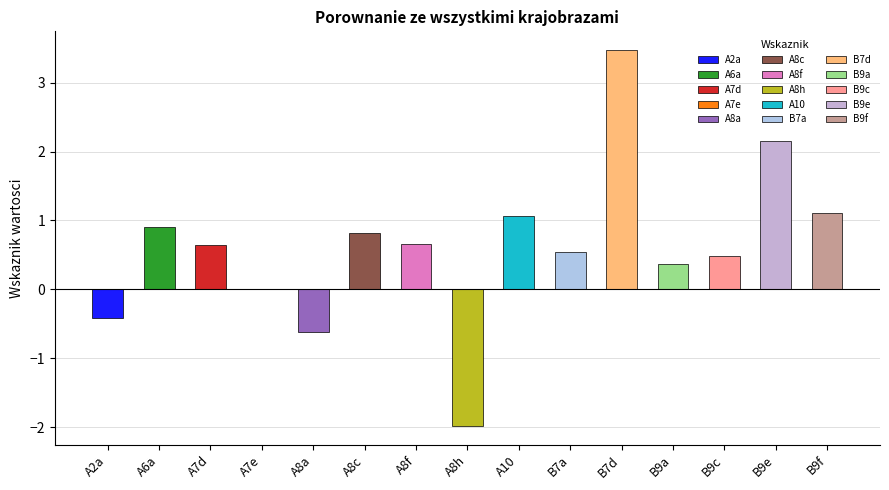

List the labels in order of value, largest first.

B7d, B9e, B9f, A10, A6a, A8c, A8f, A7d, B7a, B9c, B9a, A7e, A2a, A8a, A8h